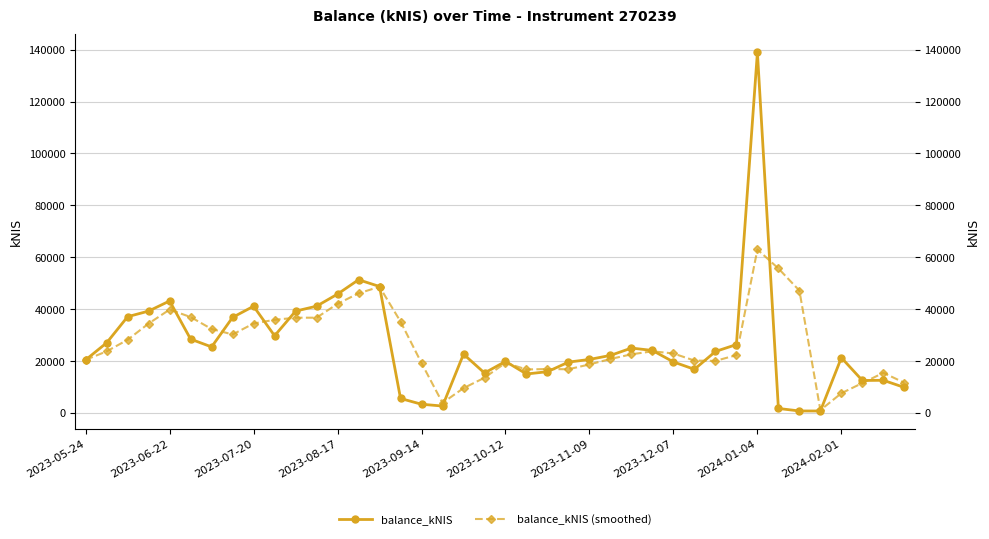

Does the chart display data point markers on the line(s)?

Yes